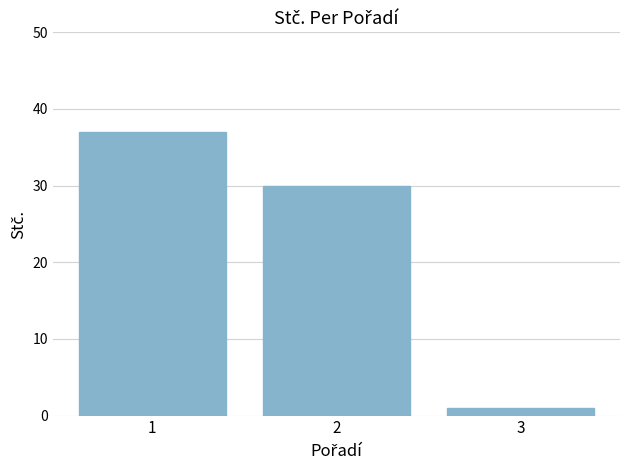

What is the sum of the values at 1 and 2?

67